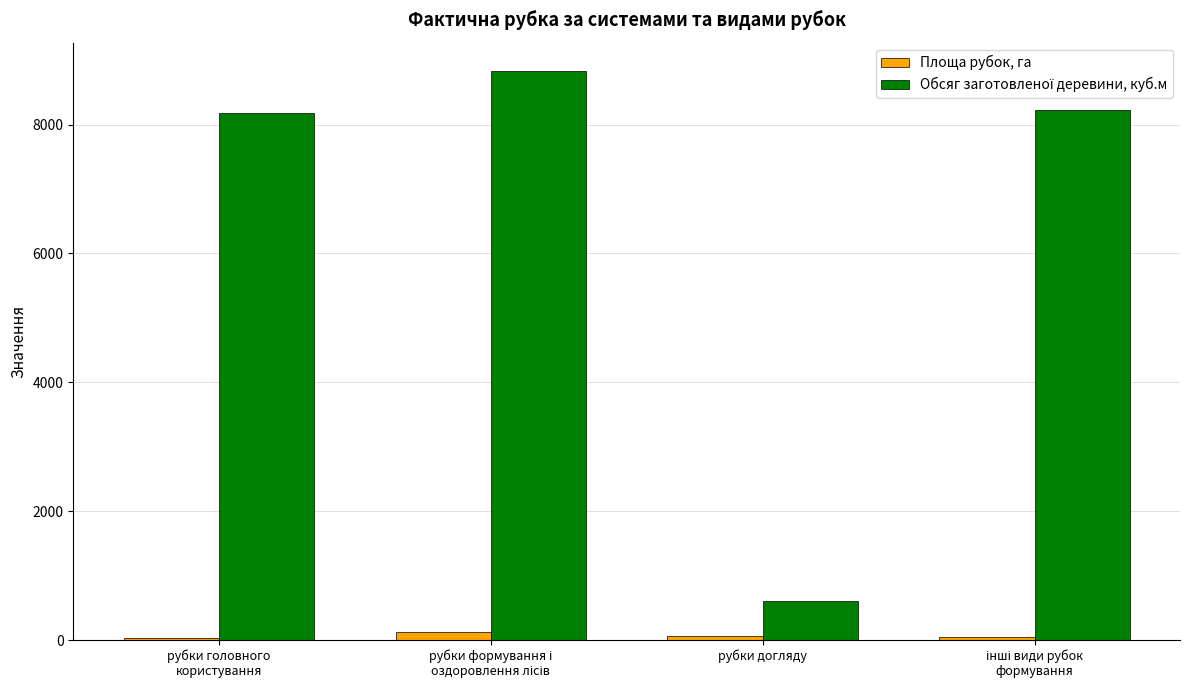

At how many categories does at least one series exceed 3000?

3